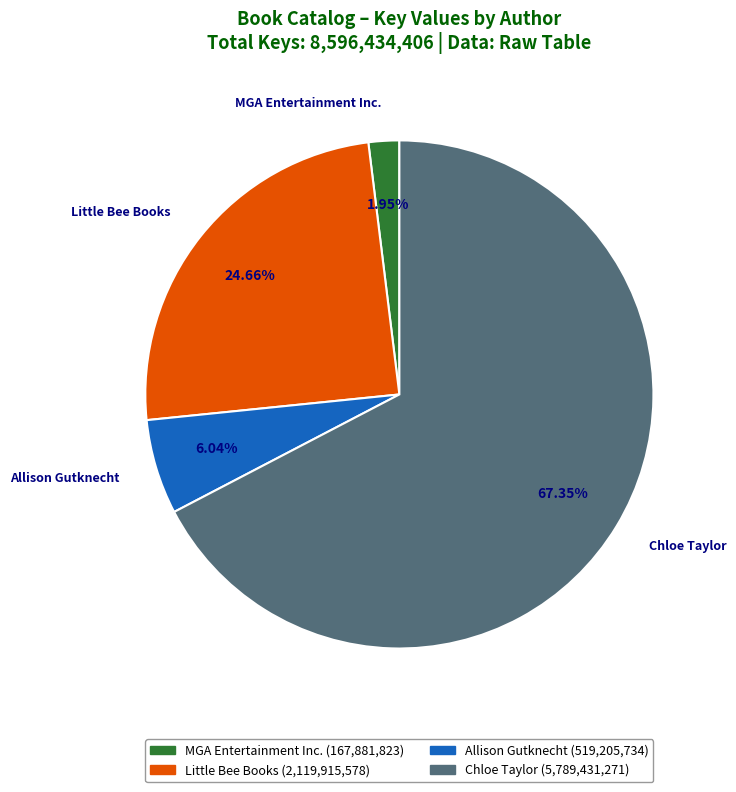

Does any single category account for the majority?

Yes